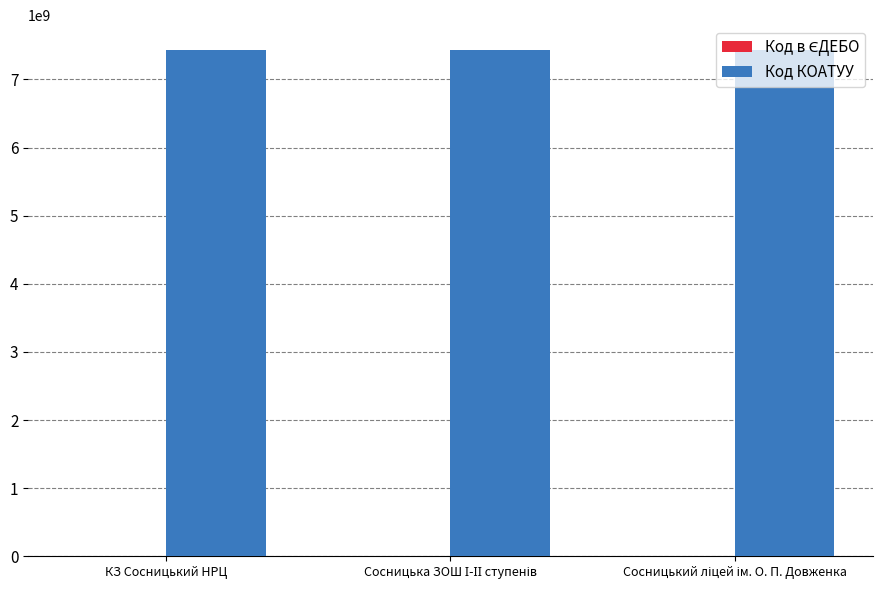

What is the sum of all Код КОАТУУ values?

22274865300